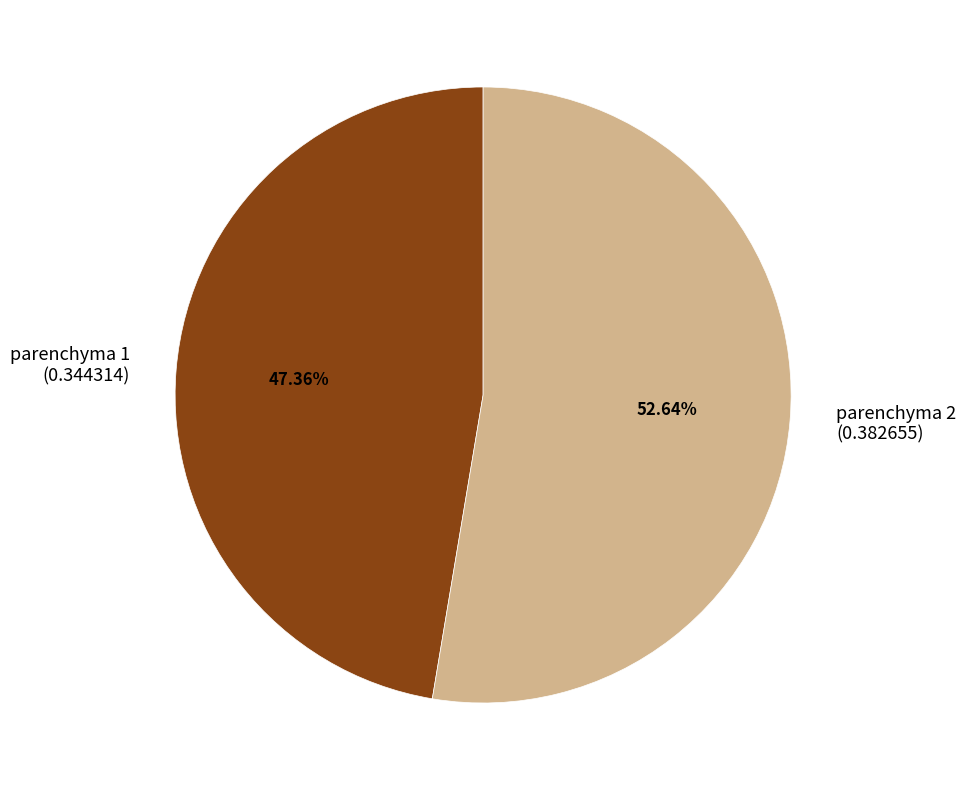

Which category has the biggest portion of the pie?

parenchyma 2